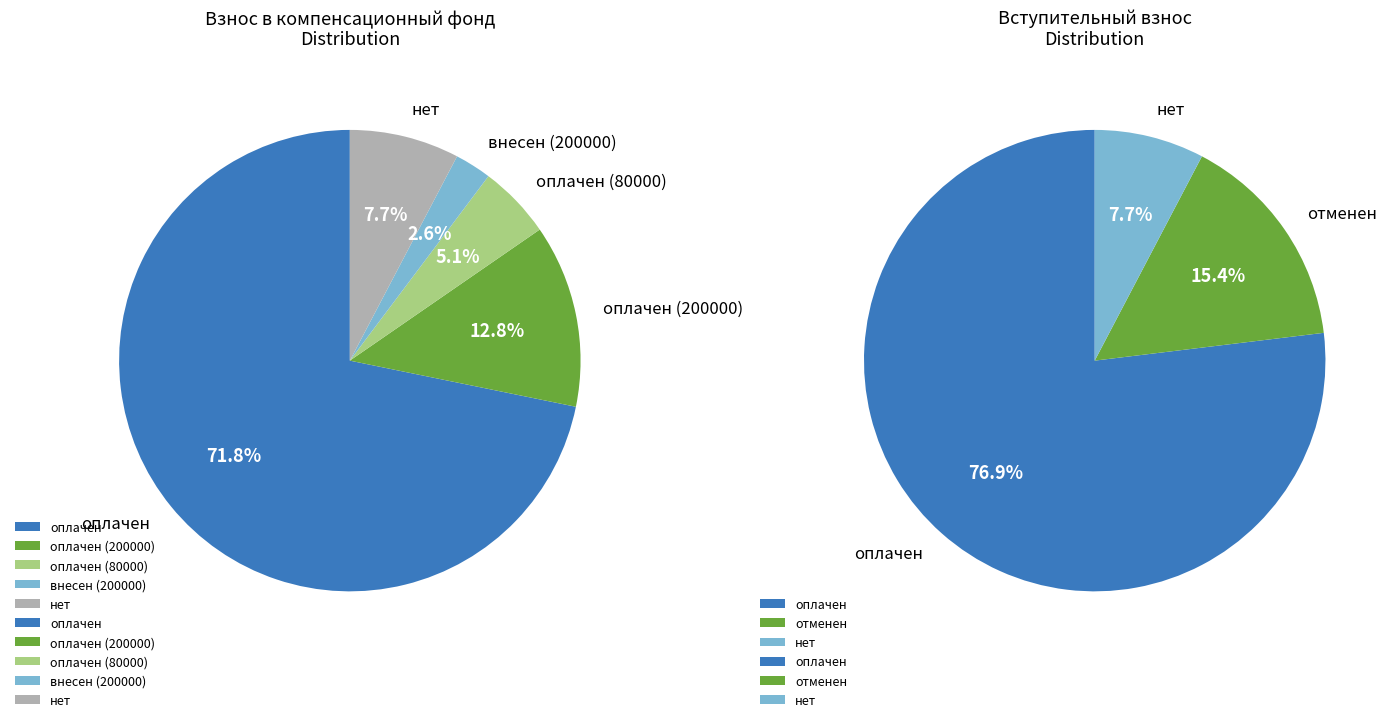

Which slice is the smallest?

внесен (200000)